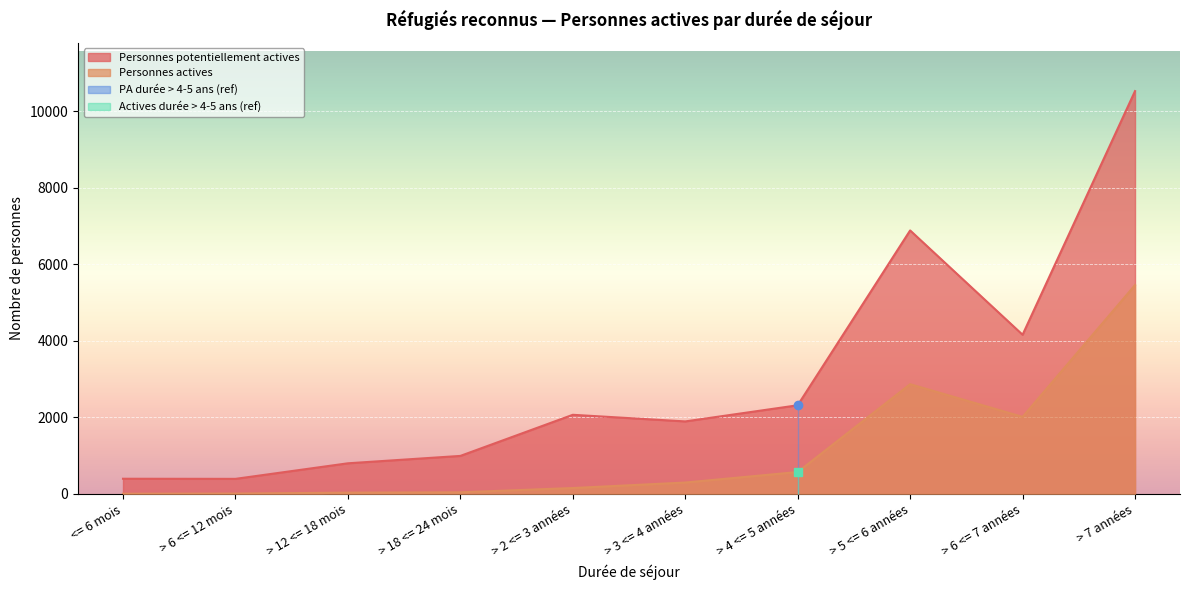

Which has a higher value, > 6 <= 12 mois or > 2 <= 3 années?

> 2 <= 3 années